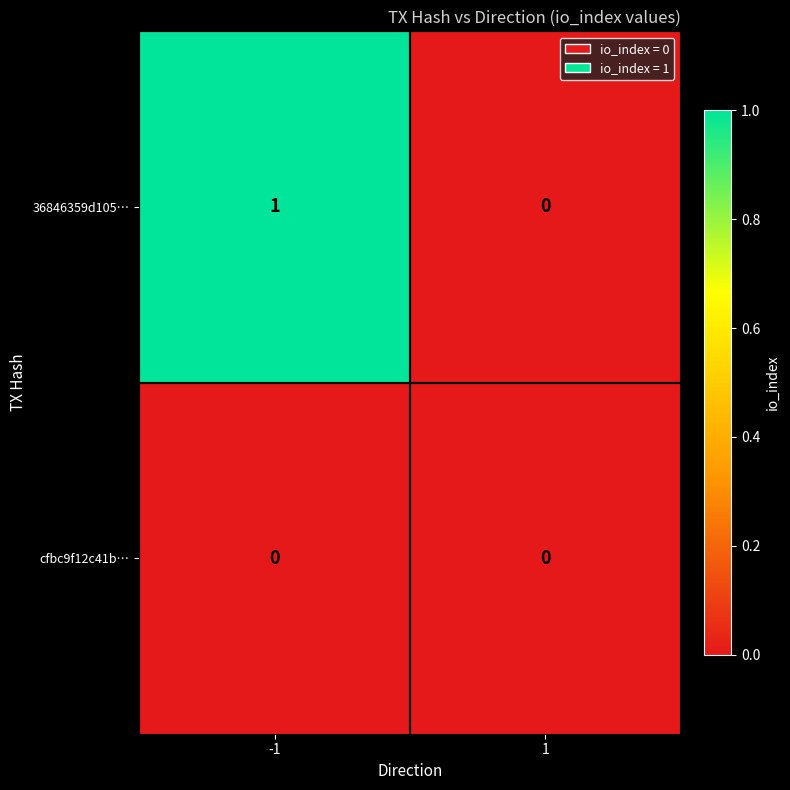

Rank the series by their maximum value, from highest to lowest.

36846359d105…, cfbc9f12c41b…